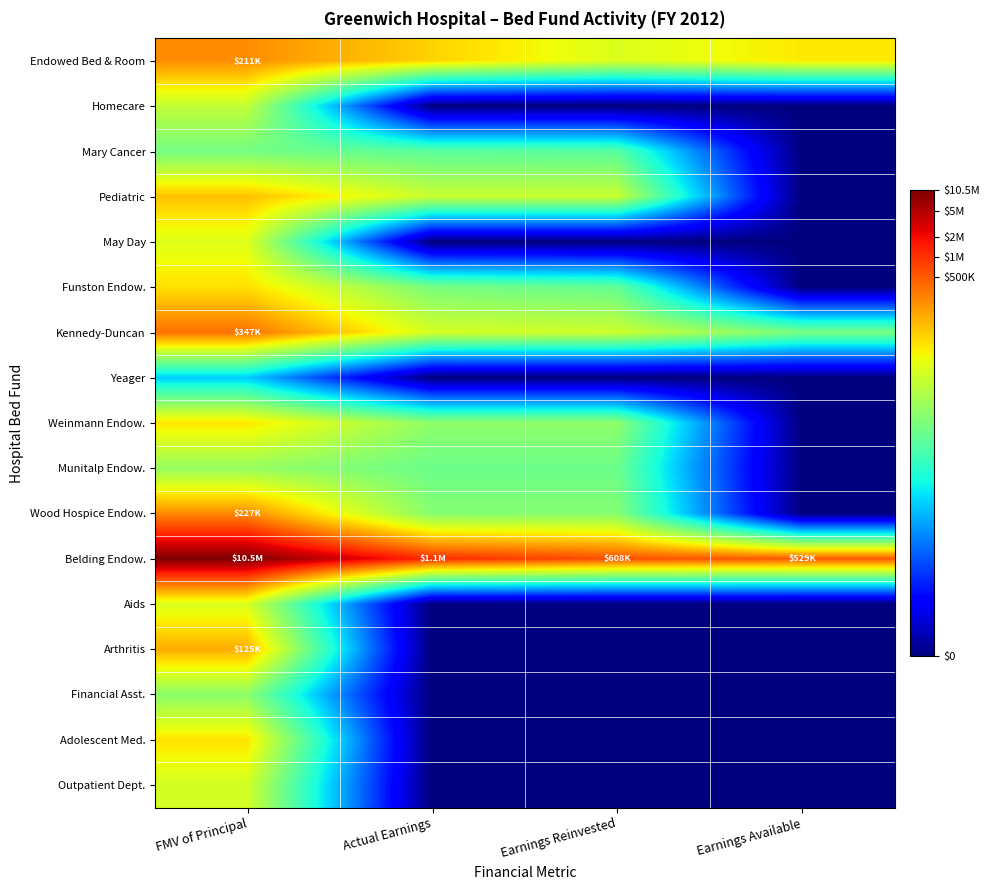

Rank the series by their maximum value, from highest to lowest.

Belding Endow., Kennedy-Duncan, Wood Hospice Endow., Endowed Bed & Room, Arthritis, Pediatric, Funston Endow., Adolescent Med., Weinmann Endow., May Day, Aids, Outpatient Dept., Homecare, Munitalp Endow., Financial Asst., Mary Cancer, Yeager